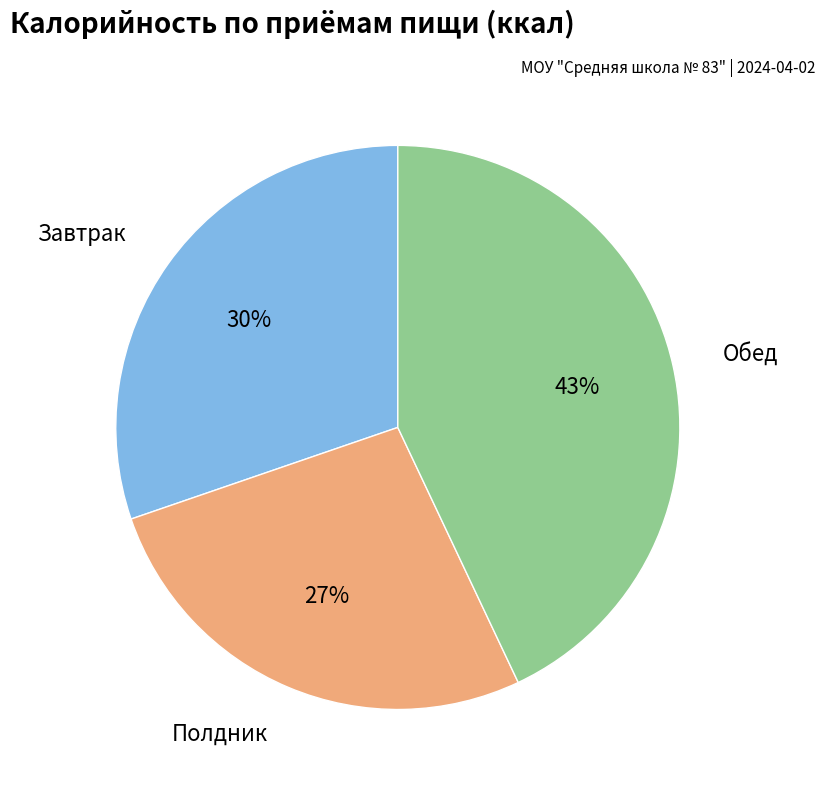

To the nearest percent, what is the average slice percentage?

33%